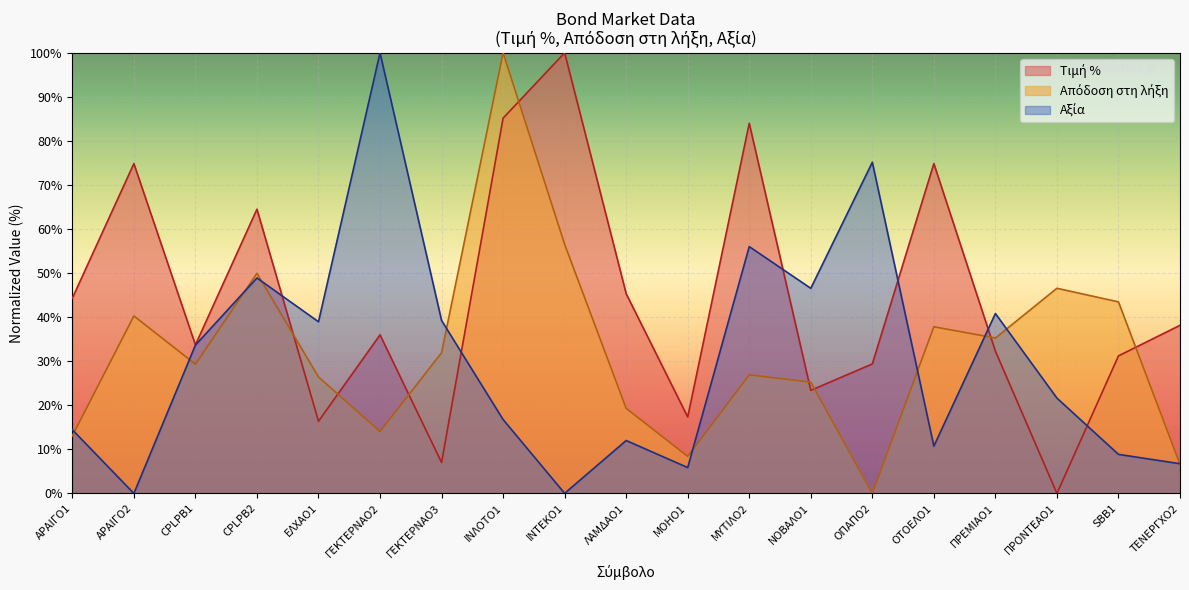

At how many categories does at least one series exceed 34?

17